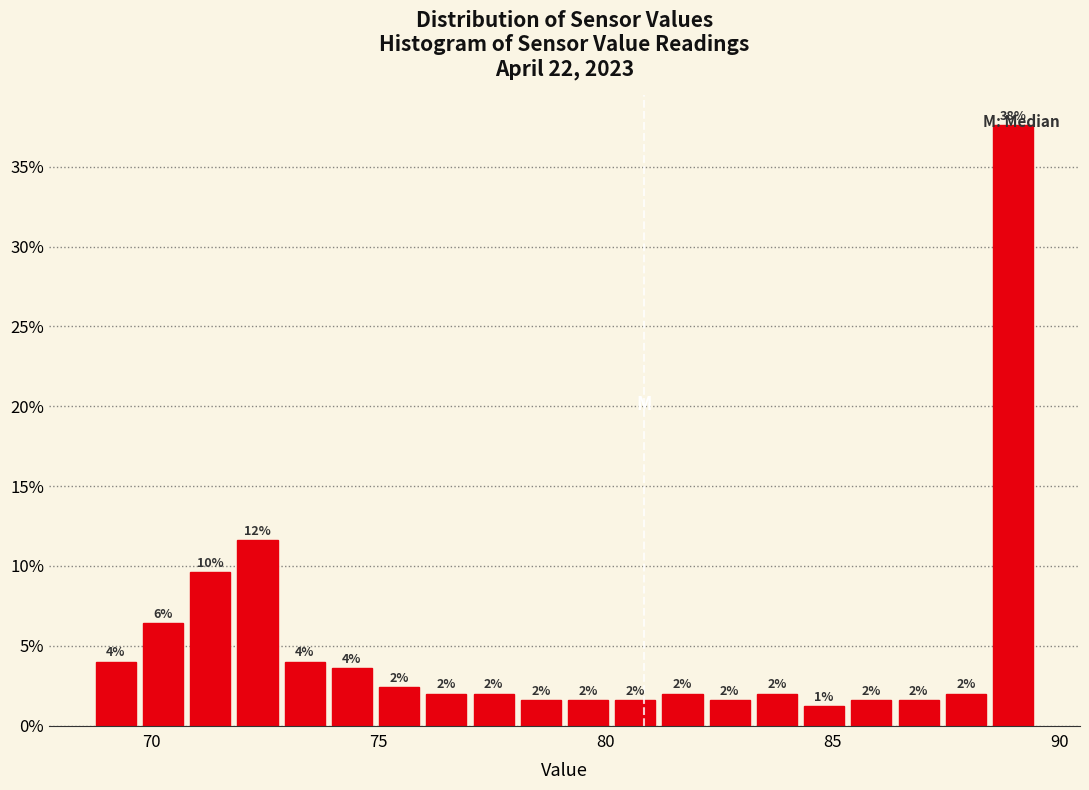

Read against the x-axis, roughly where is the centre of the tallest bar?

89.0